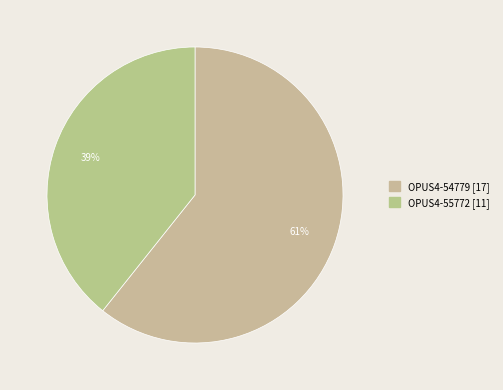

Does OPUS4-54779 represent more than half of the total?

Yes